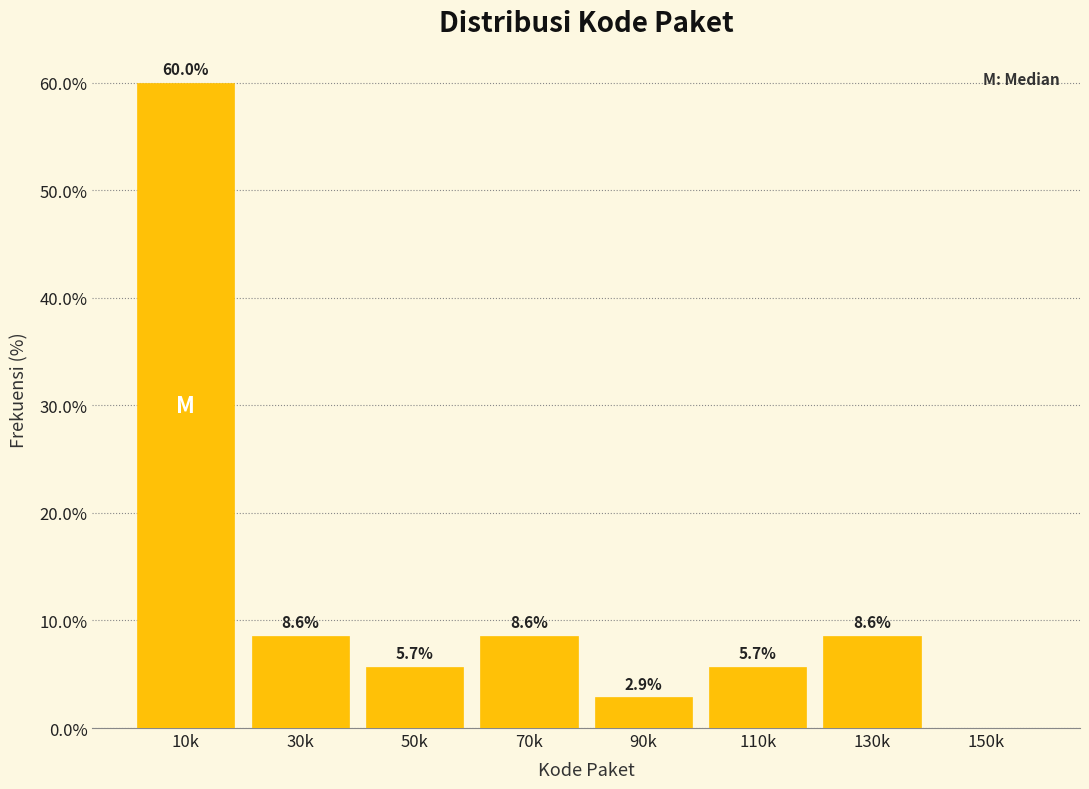

Reading right to left, list all the values displayed in this chart.

150k=0.0	130k=8.6	110k=5.7	90k=2.9	70k=8.6	50k=5.7	30k=8.6	10k=60.0